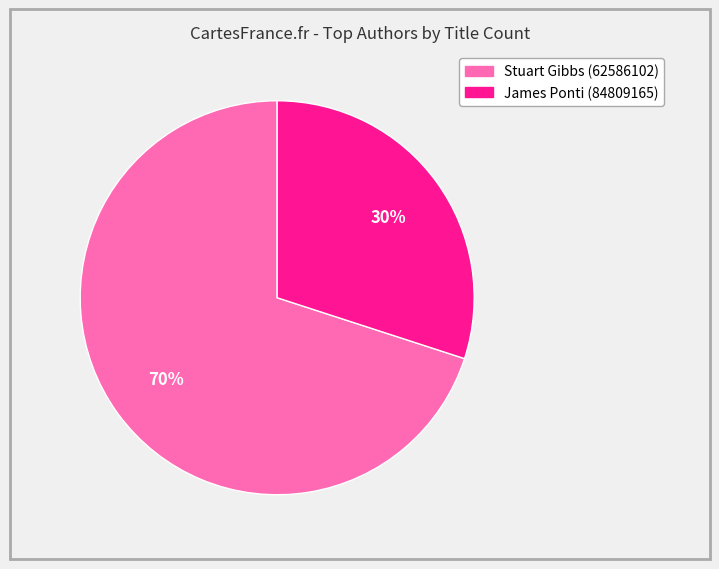

To the nearest percent, what percentage of the pie is James Ponti (84809165)?

30%